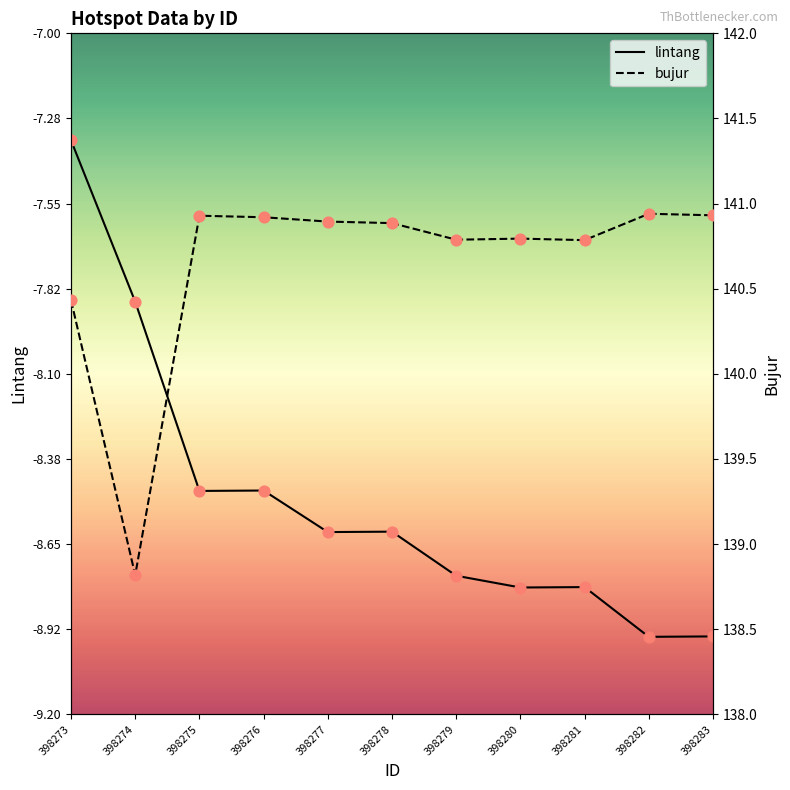

Which series contains the lowest Y value?

lintang